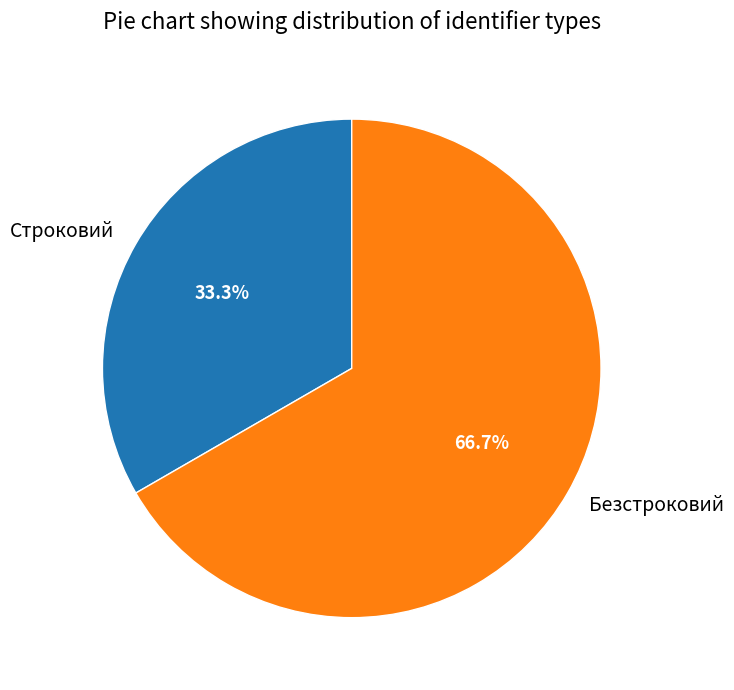

To the nearest percent, what is the average slice percentage?

50%